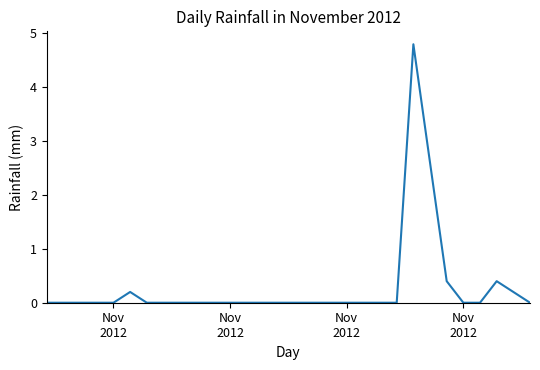

What is the difference between the maximum and minimum values?

4.8